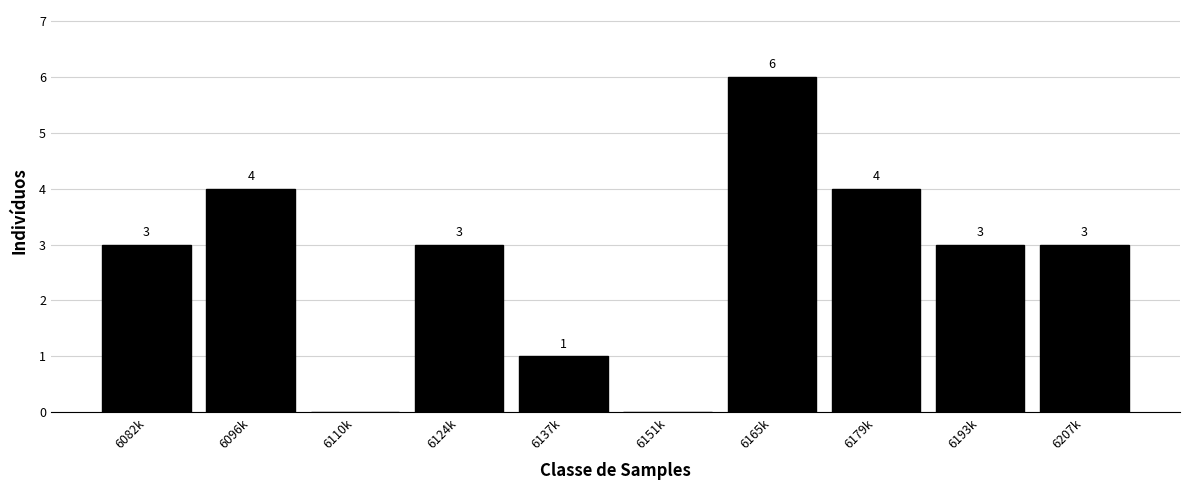

Reading left to right, list all the values displayed in this chart.

6082k=3	6096k=4	6110k=0	6124k=3	6137k=1	6151k=0	6165k=6	6179k=4	6193k=3	6207k=3